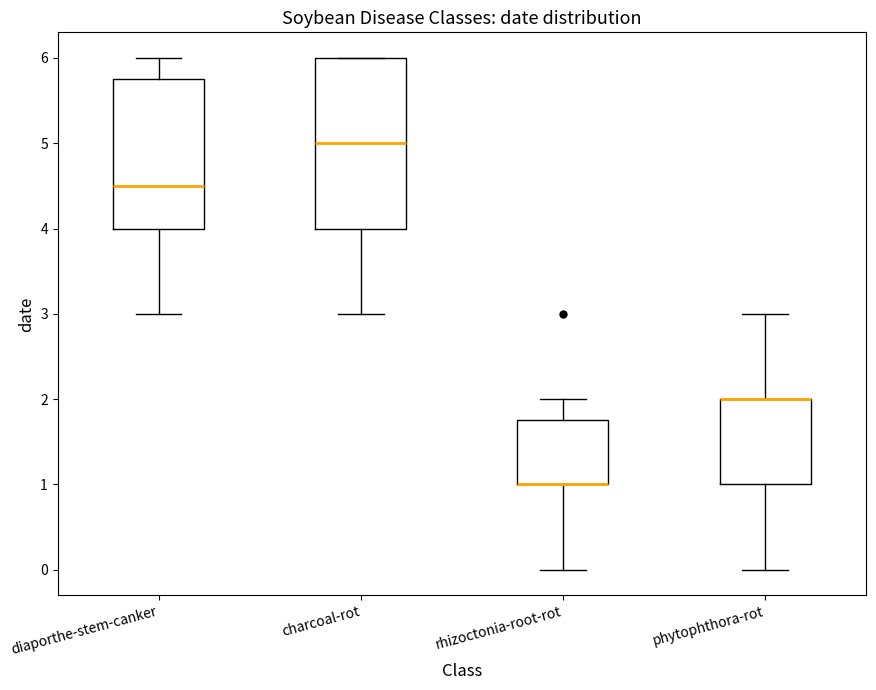

Reading left to right, transcribe this box plot: for each box, give where its median line is, the range the box spans, and where its two whiskers end, as read against the y-axis. The values are not printed on the chart, so give them approximately, as read against the axis.

diaporthe-stem-canker: median 4.5, box 4.0 to 5.8, whiskers 3.0 to 6.0
charcoal-rot: median 5.0, box 4.0 to 6.0, whiskers 3.0 to 6.0
rhizoctonia-root-rot: median 1.0 (drawn on the box's lower edge), box 1.0 to 1.8, whiskers 0.0 to 2.0
phytophthora-rot: median 2.0 (drawn on the box's upper edge), box 1.0 to 2.0, whiskers 0.0 to 3.0